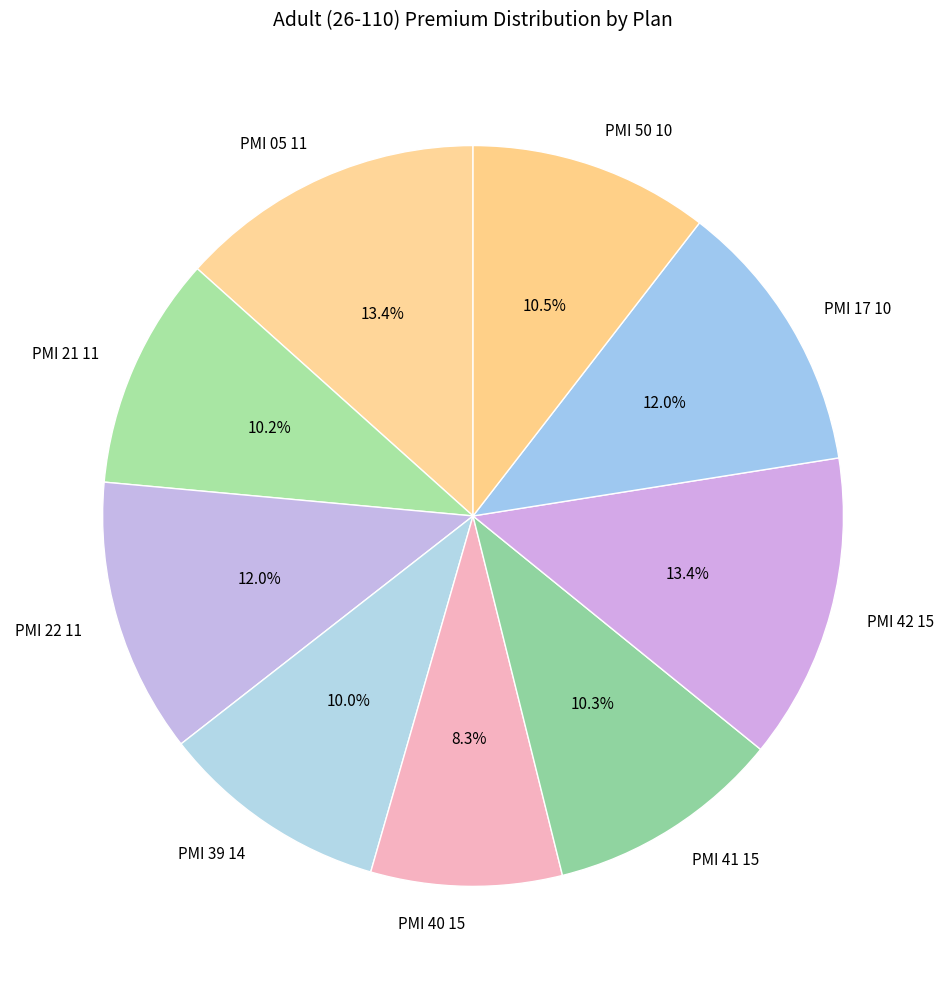

Combined, do PMI 22 11 and PMI 41 15 account for over 50%?

No